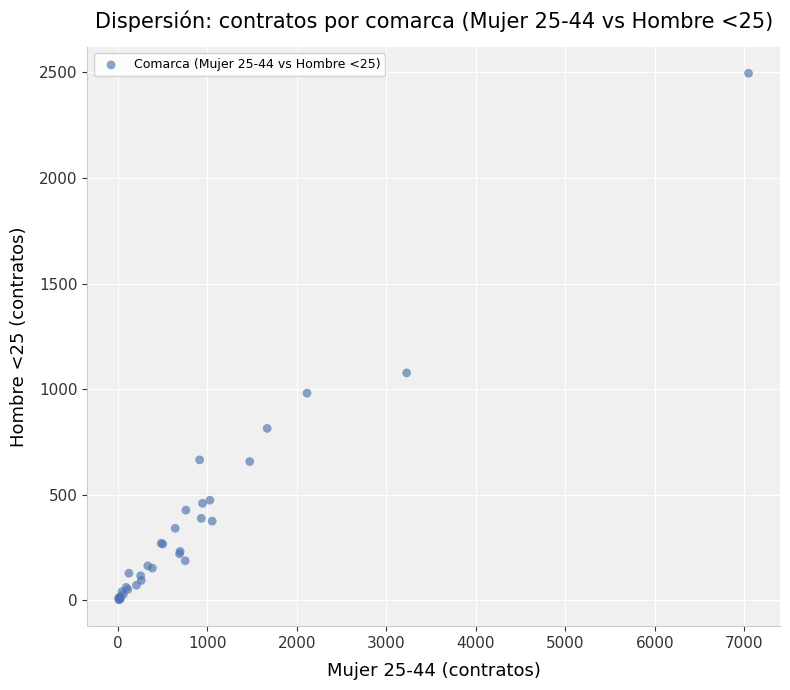

What Y value in the scatter plot is closest to 1249?

1077